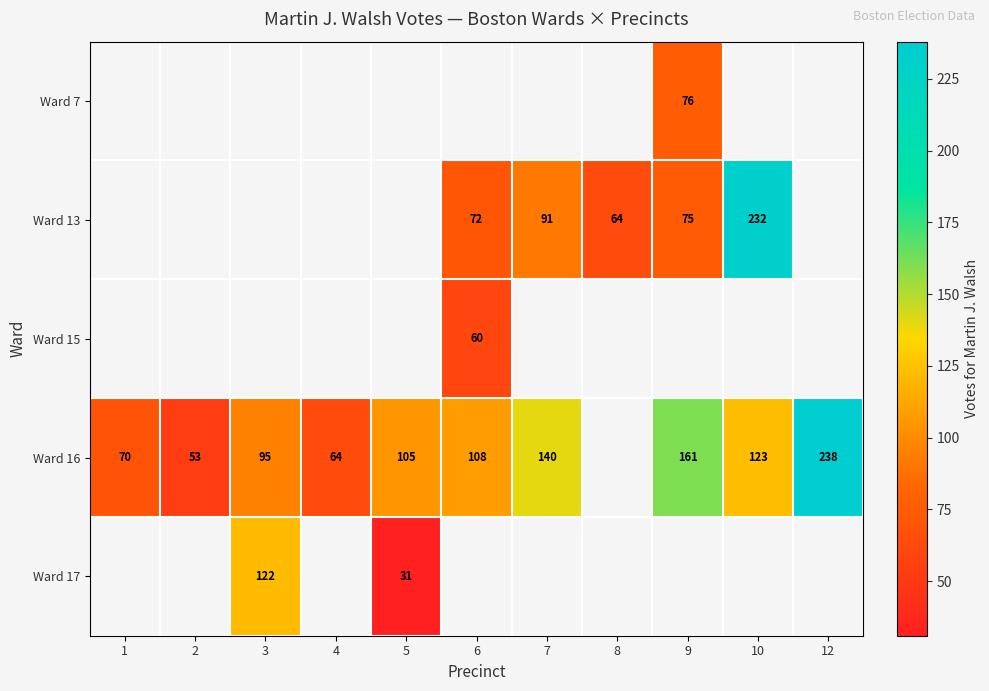

Is it true that Ward 16 equals 51 at 3?

False